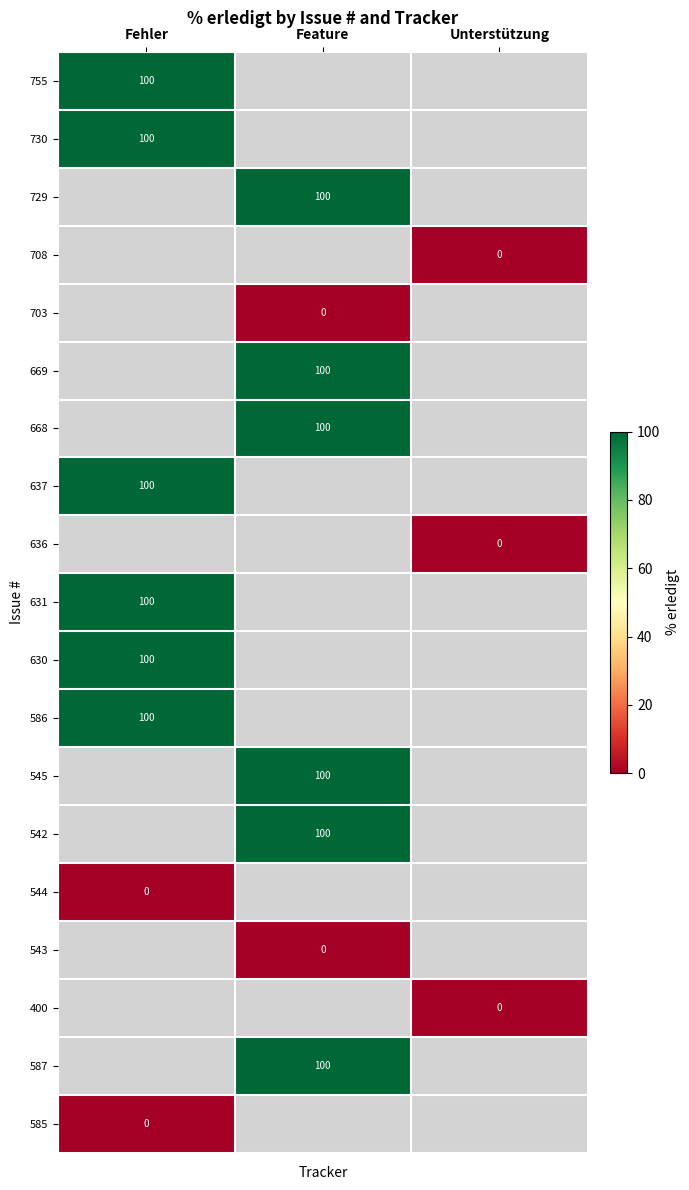

The value of 586 at Fehler is 100. True or false?

True